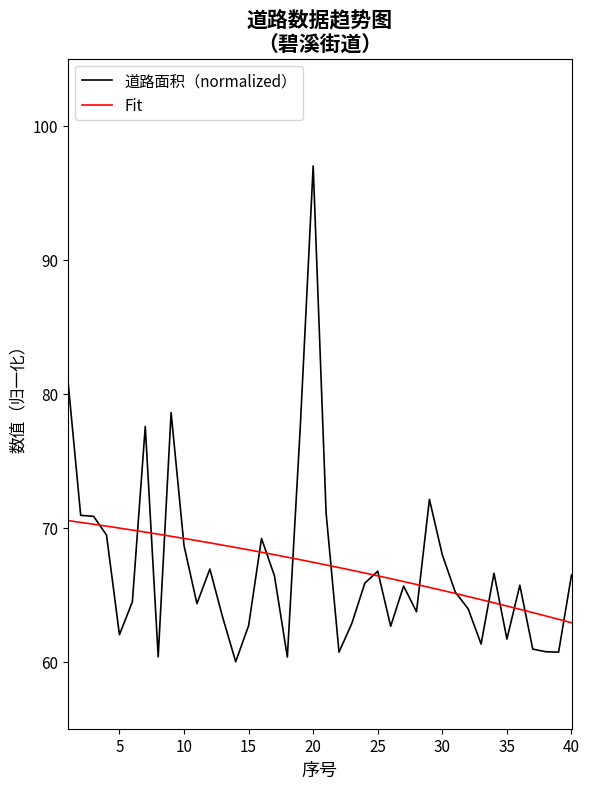

List the series in order of their peak value, lowest first.

Fit, 道路面积（normalized）